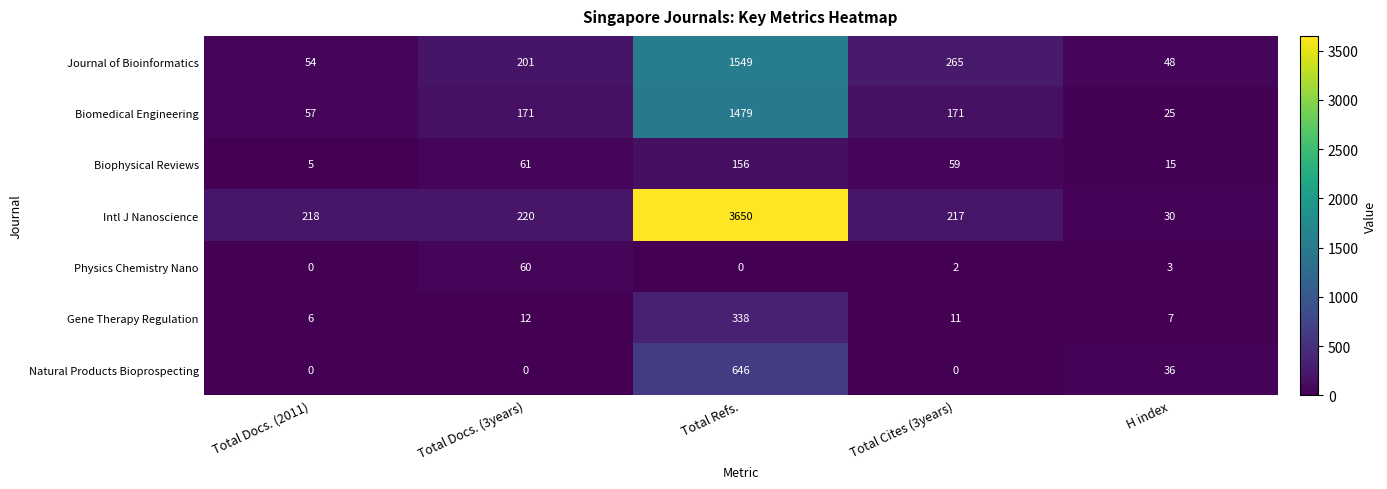

Which series has the largest total across all categories?

Intl J Nanoscience